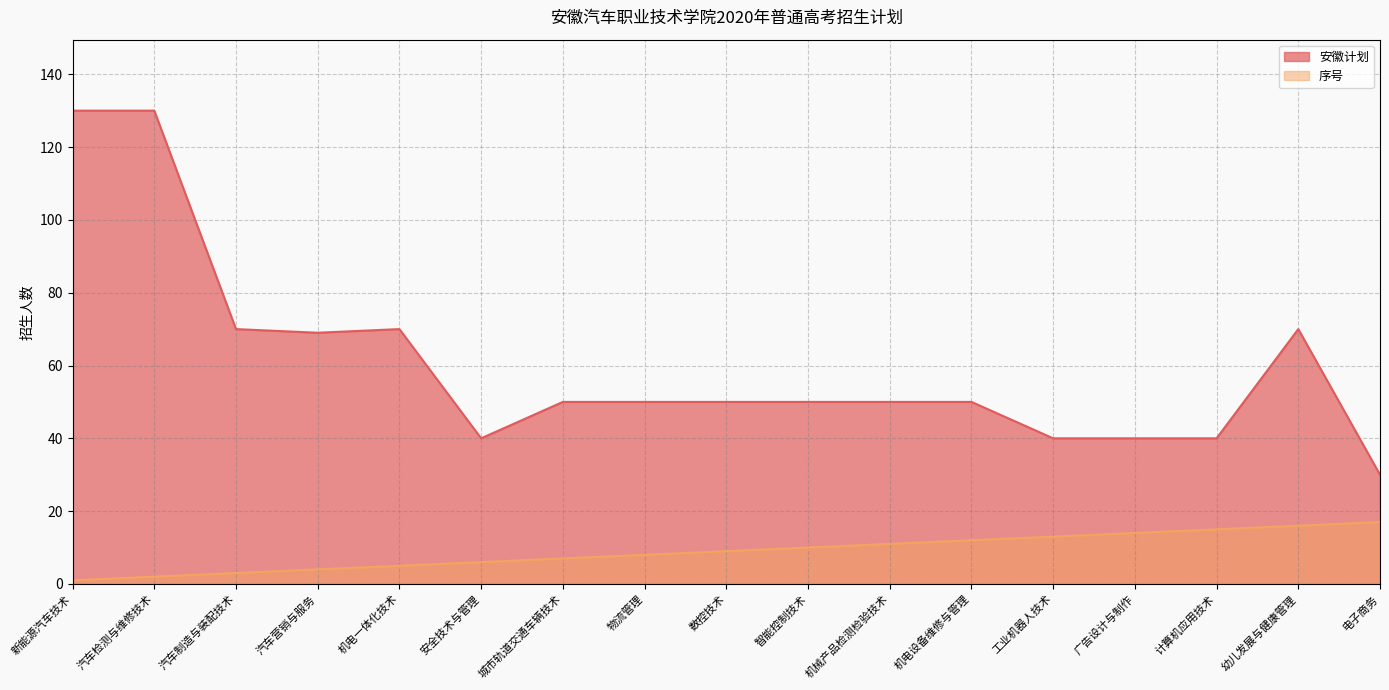

What is the total value across all series at 汽车制造与装配技术?

73